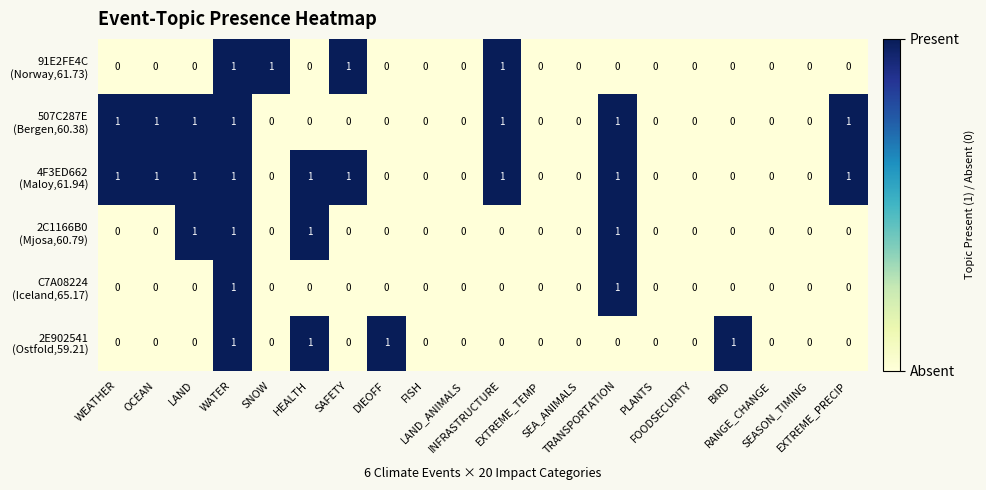

Which series has the largest range (max minus min)?

91E2FE4C (Norway,61.73)